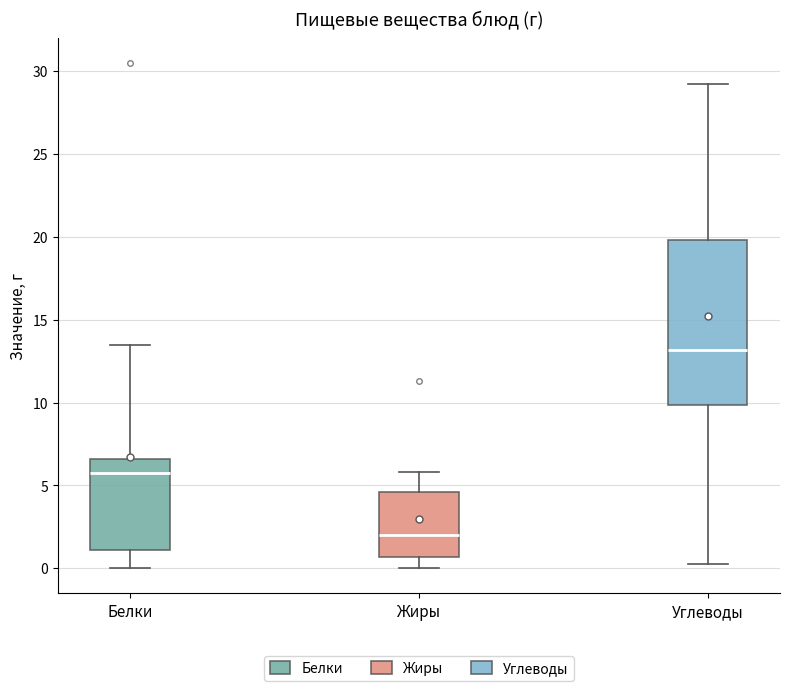

Comparing the boxes themselves (not the whiskers), which one is the tallest?

Углеводы